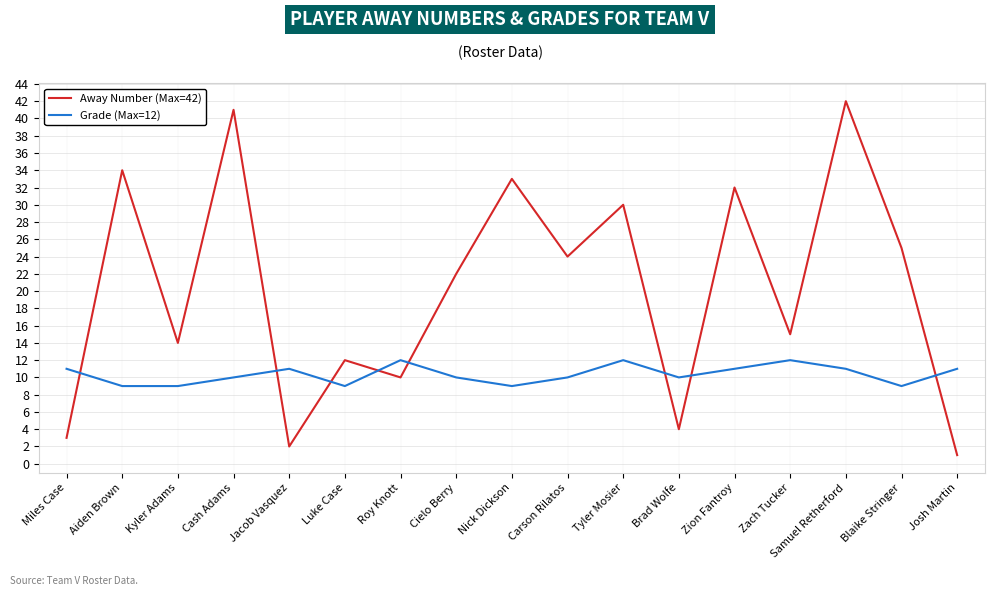

At which category does the chart reach its peak across all series?

Samuel Retherford